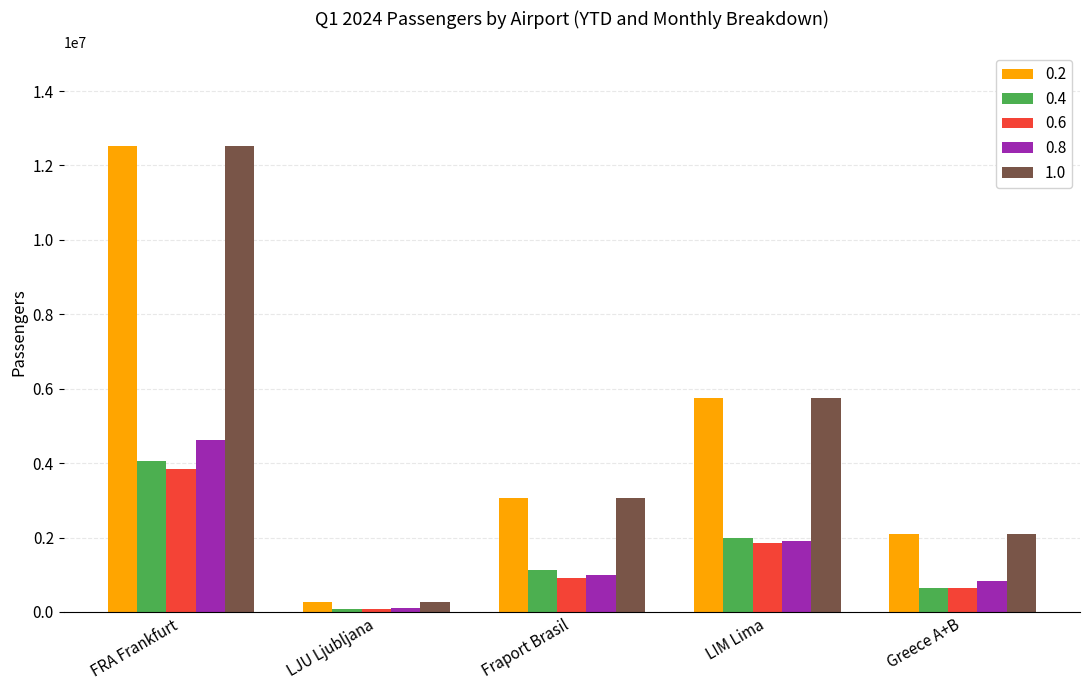

At how many categories does at least one series exceed 9154076?

1